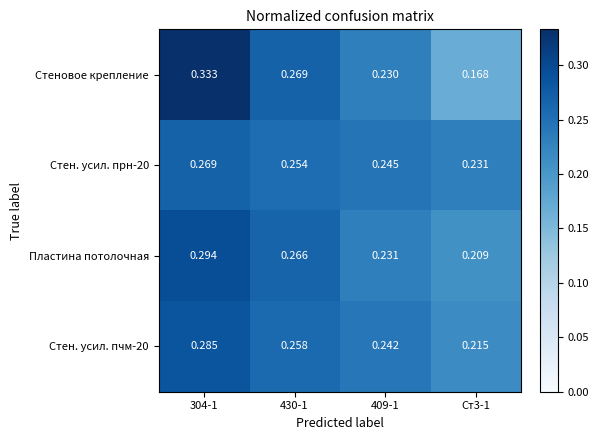

Is the value of Стен. усил. прн-20 at 409-1 greater than the value of Стеновое крепление at Ст3-1?

Yes